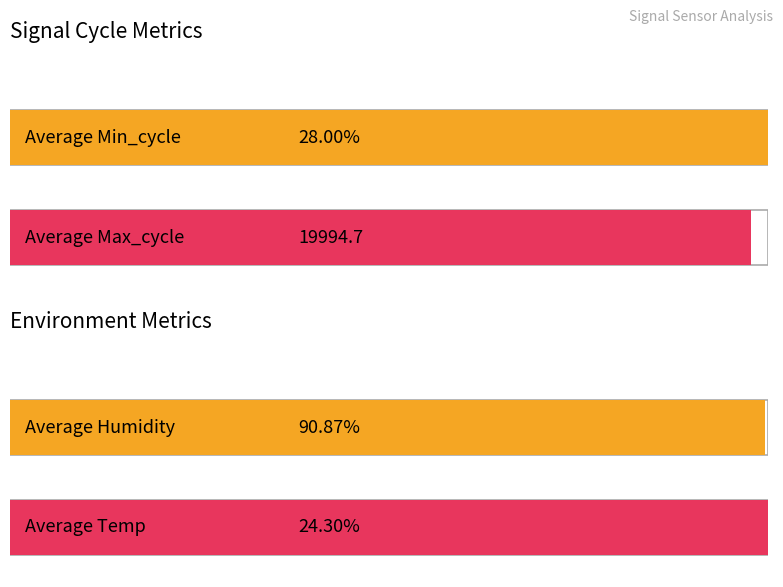

True or false: Max_cycle has a value of 35907 at -53.

False